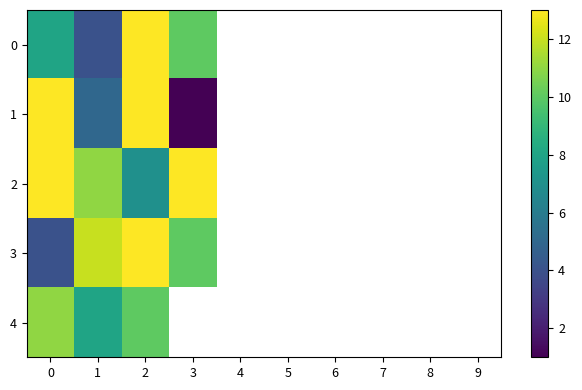

At how many categories does at least one series exceed 2?

4